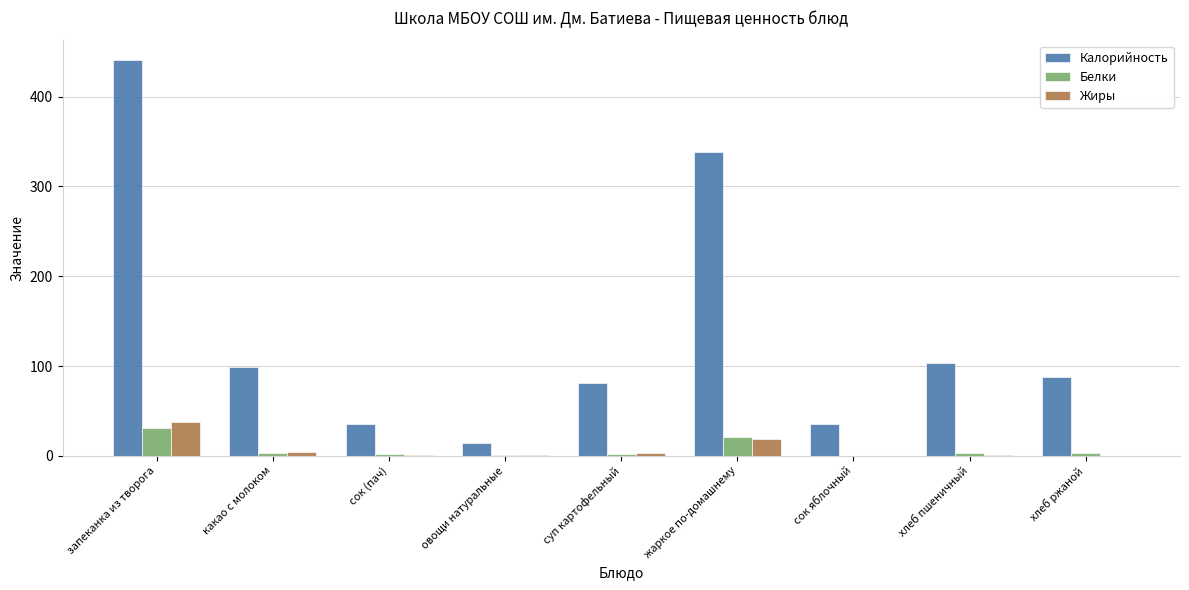

At which label does Калорийность first exceed 88?

запеканка из творога